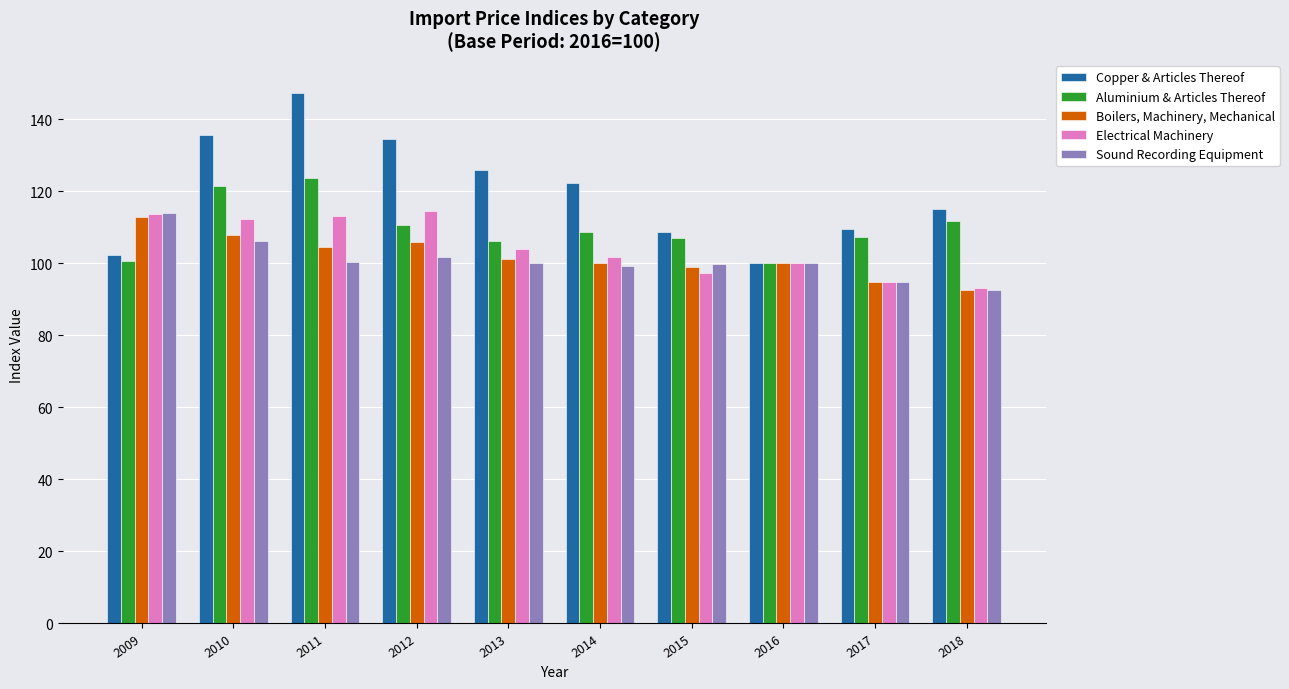

Which series has the largest total across all categories?

Copper & Articles Thereof